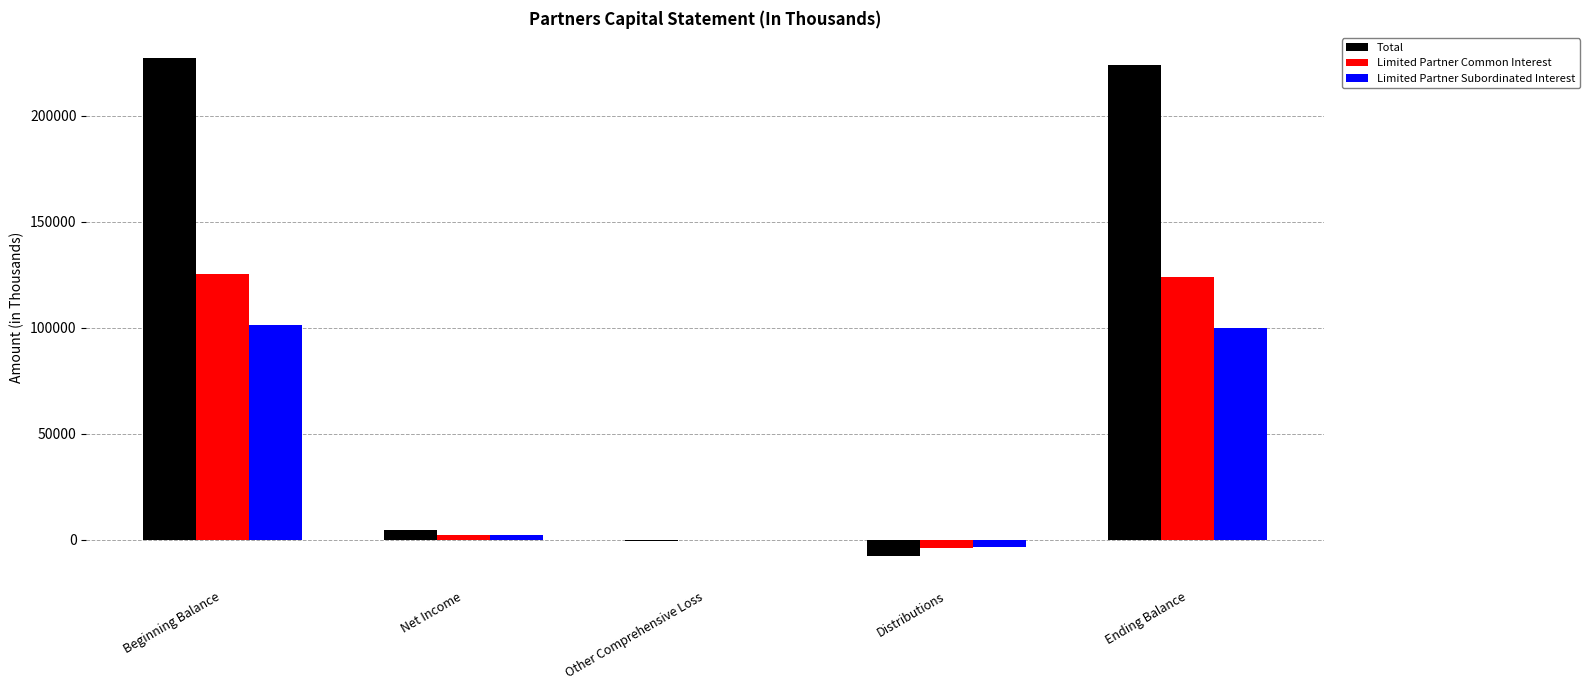

What is the maximum value shown in the chart?

227392